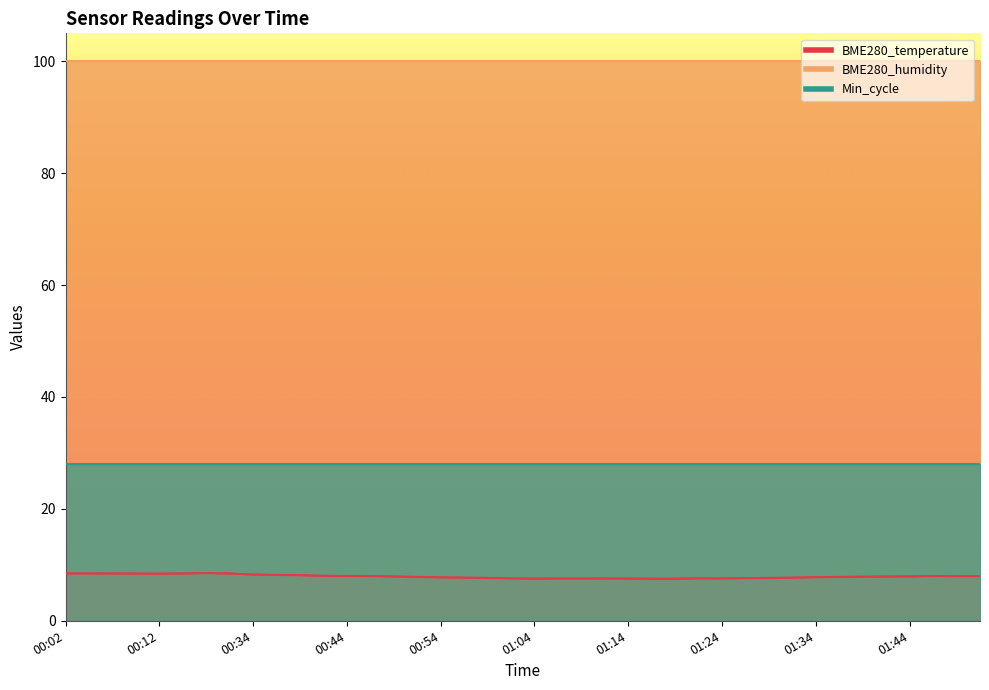

What is the sum of all BME280_temperature values?

317.0